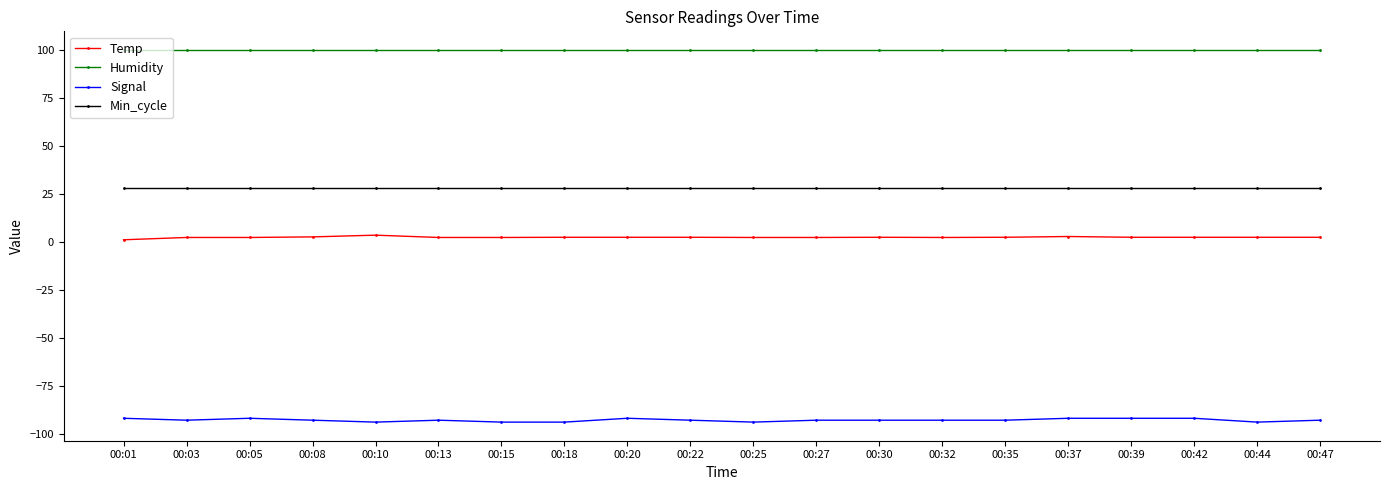

How many categories are shown in the chart?

20